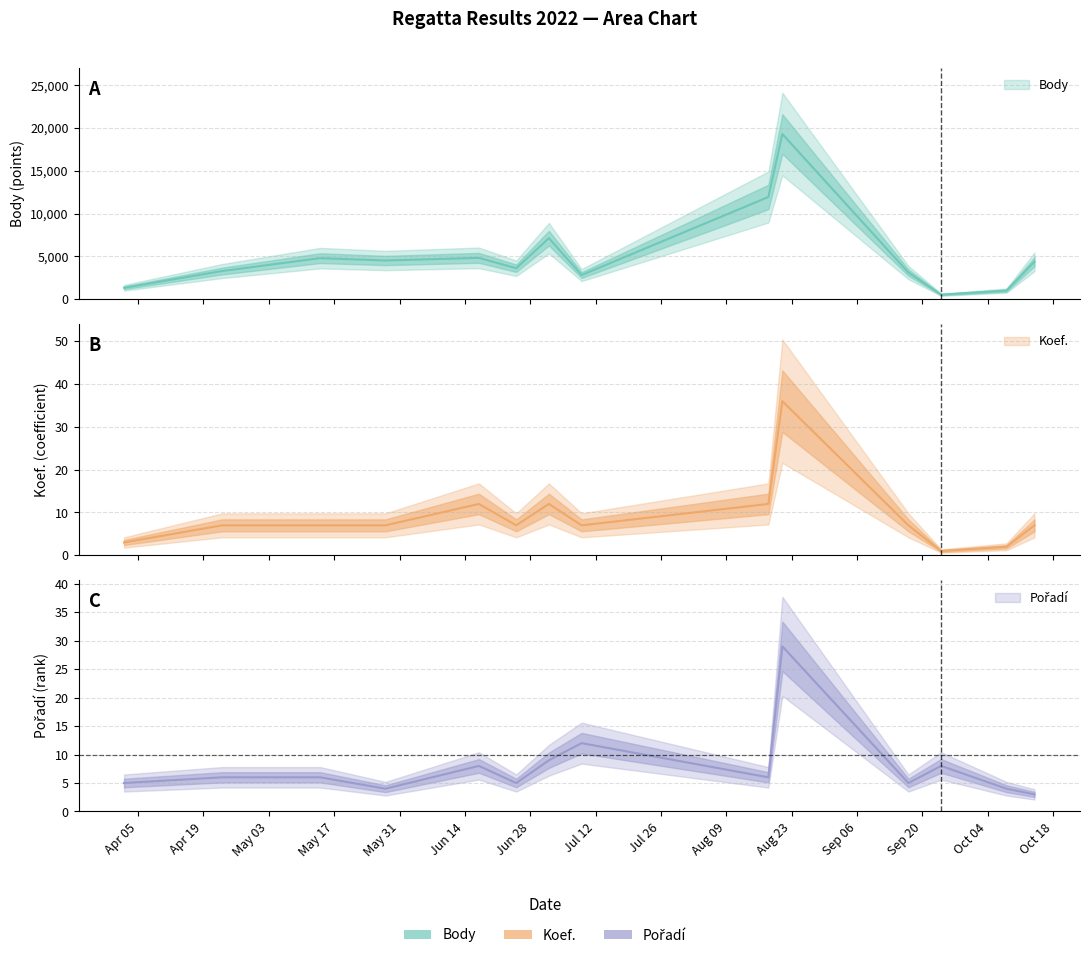

What are all the series names shown in the legend?

Body, Koef., Pořadí